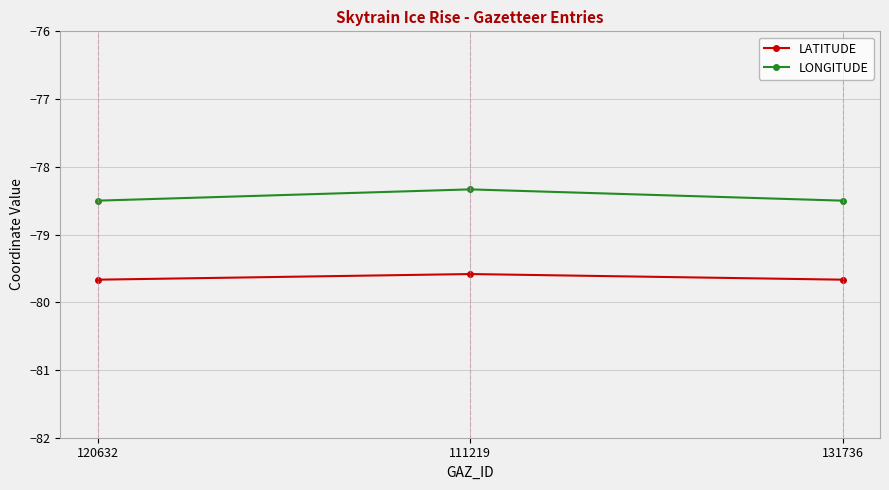

Which series changed the most between 120632 and 111219?

LONGITUDE